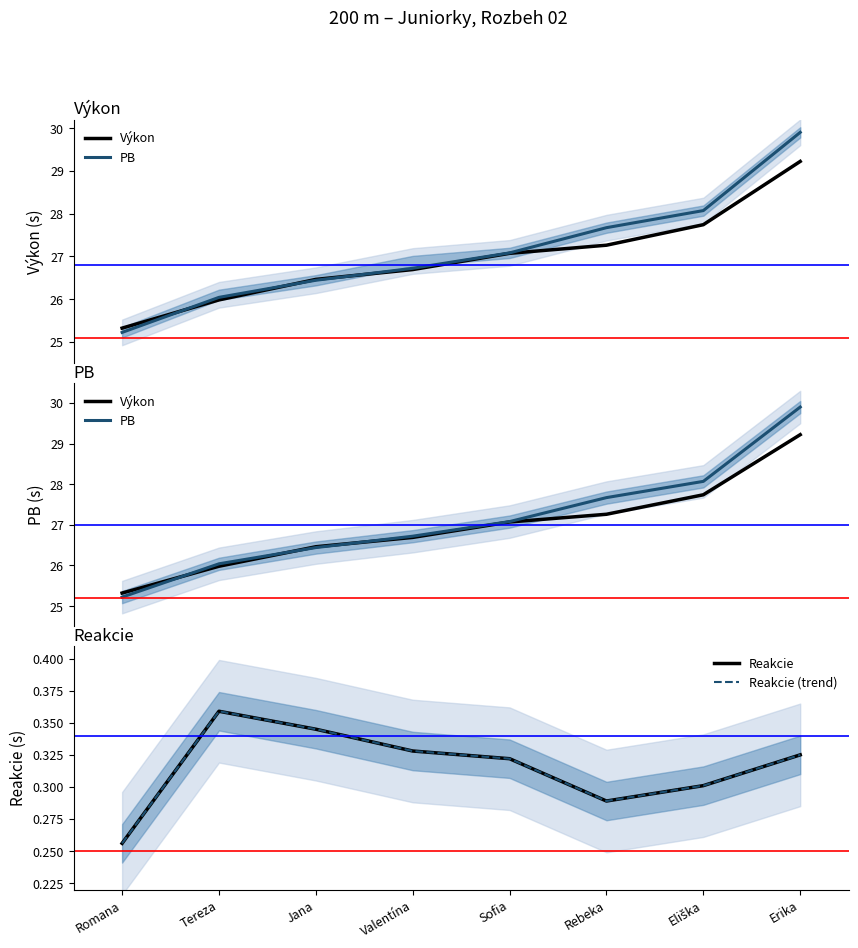

What is the spread (max minus min) of values at Jana?

26.1